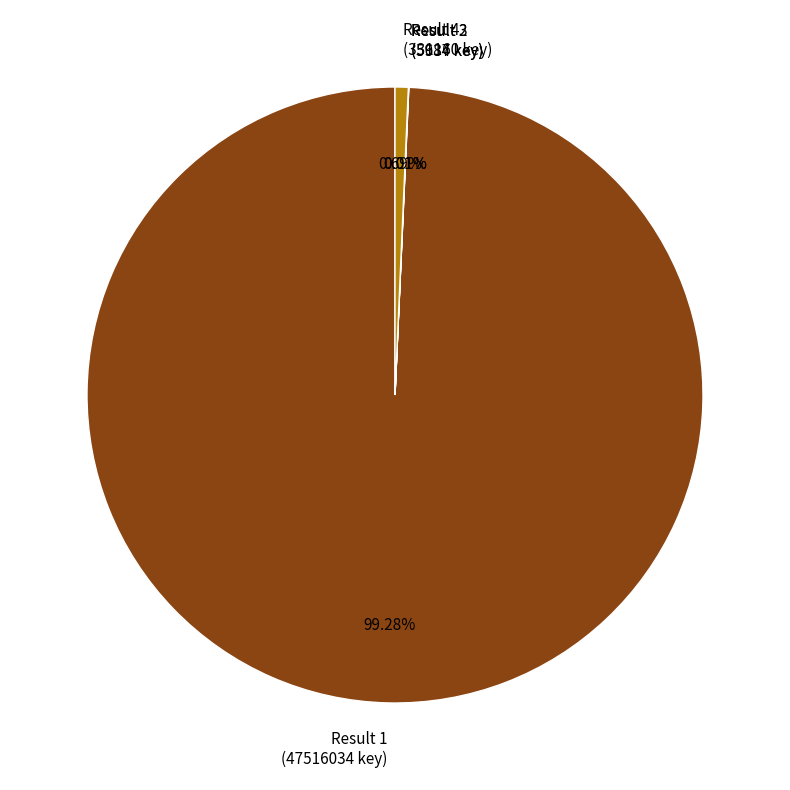

Is there a majority slice in this chart?

Yes